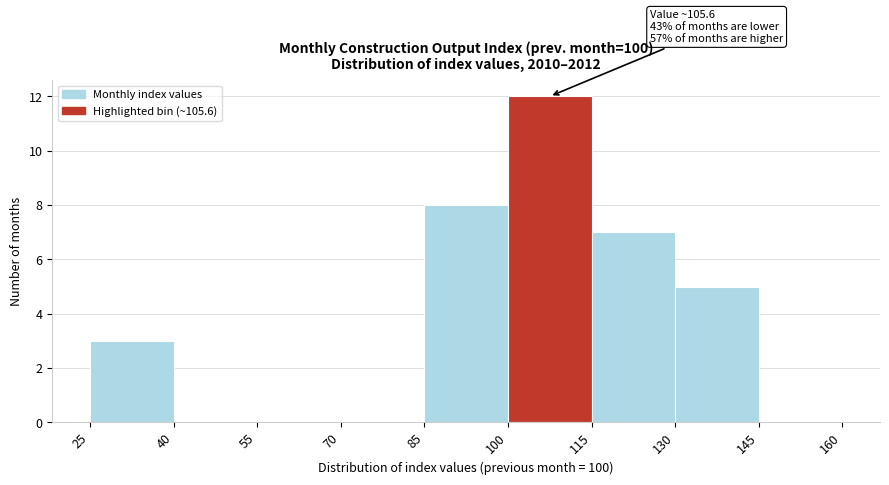

Over which range of the x-axis is the bar tallest?

100 to 115